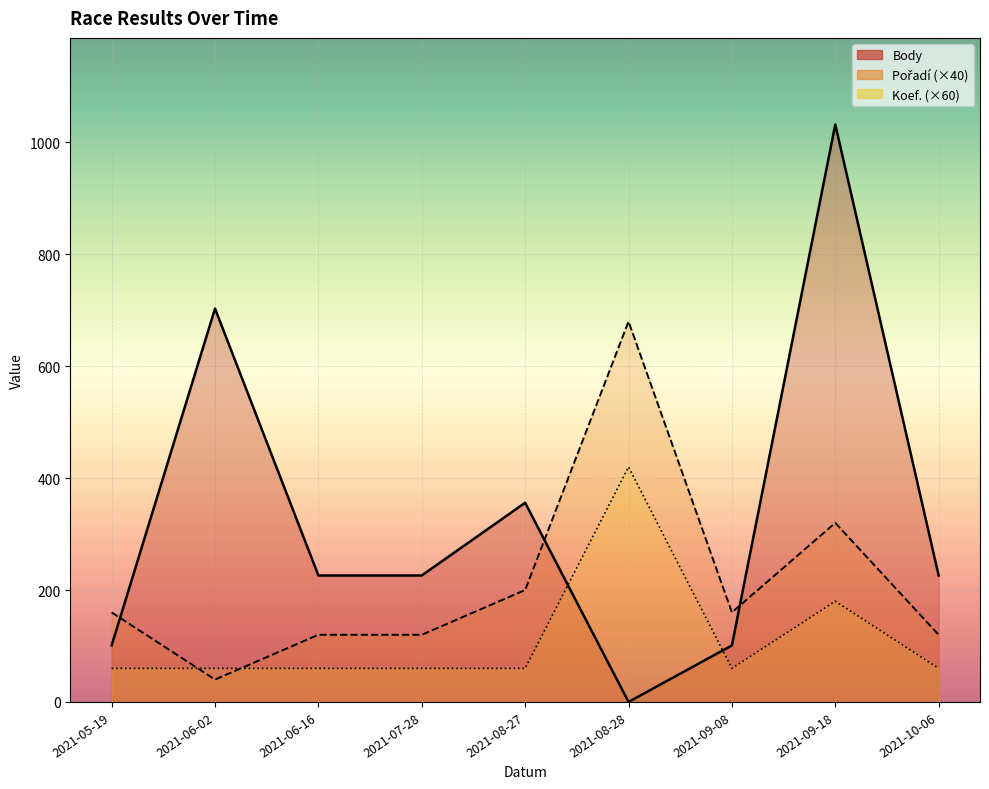

The Body series shows 46 at 2021-05-19. True or false?

False